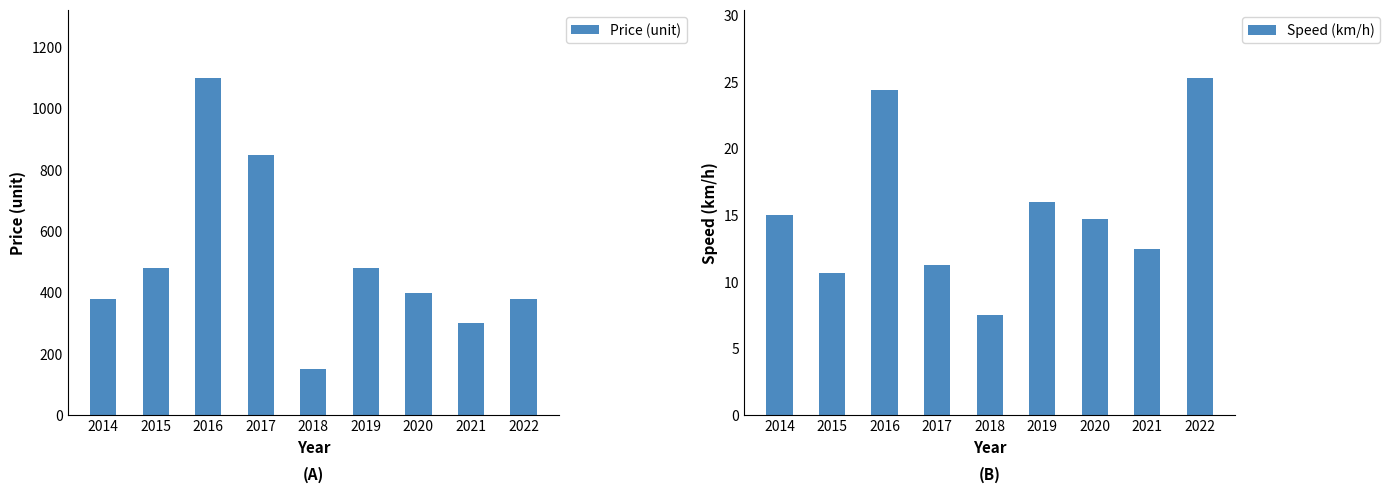

The value of Price (unit) at 2019 is 181.1. True or false?

False